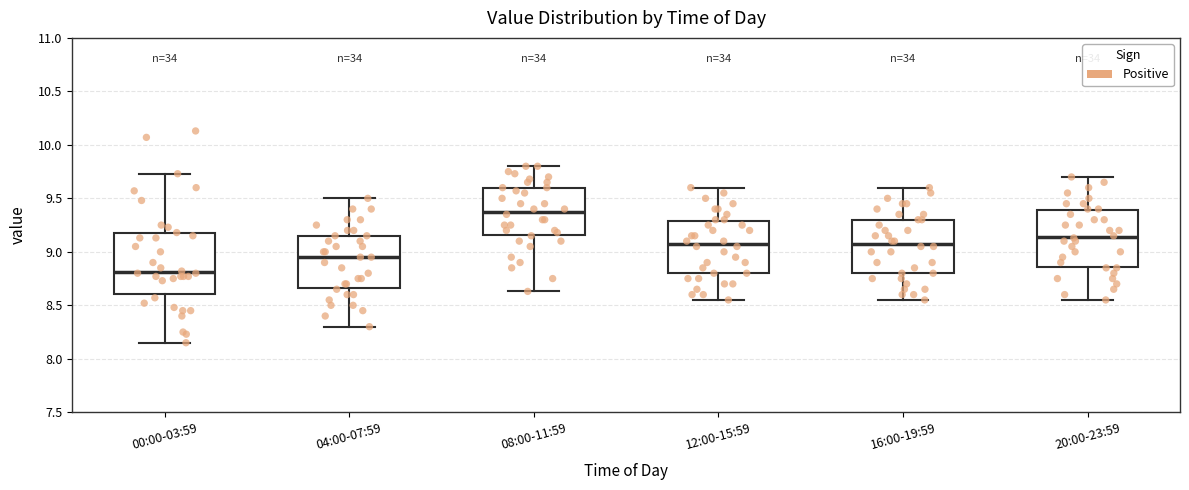

Where does the upper whisker of the box for 08:00-11:59 end on the y-axis? The values are not printed on the chart, so give them approximately, as read against the axis.

9.80